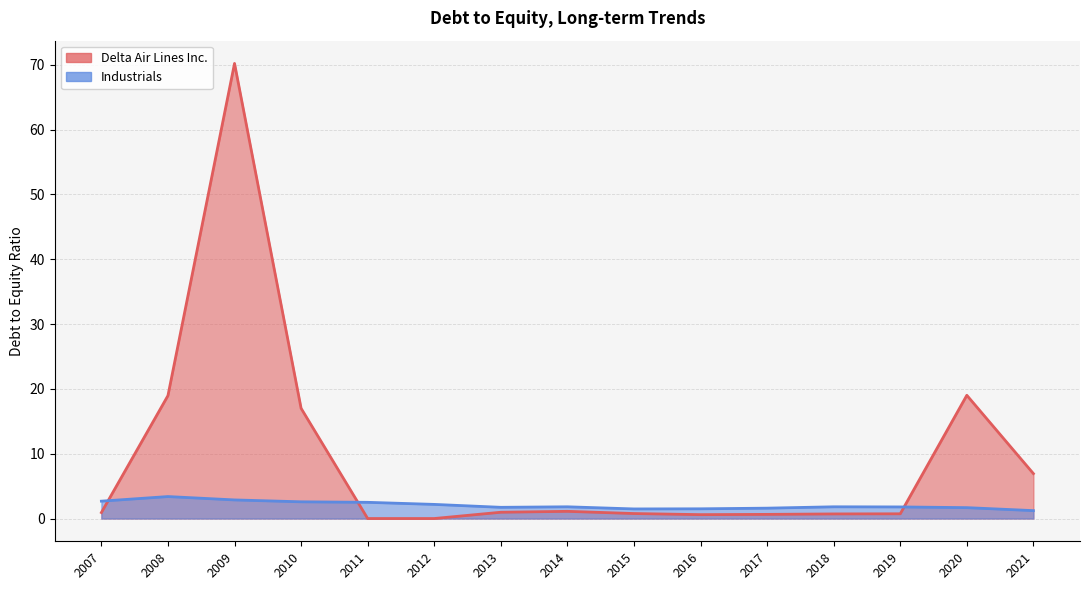

What is the difference between the Industrials values at 2019 and 2010?

0.8